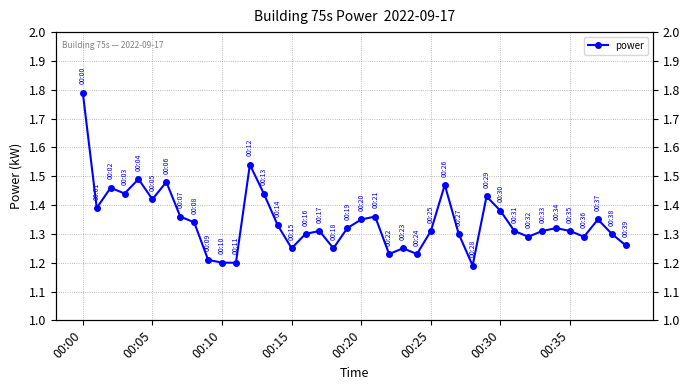

At which label is the value closest to 1?

28